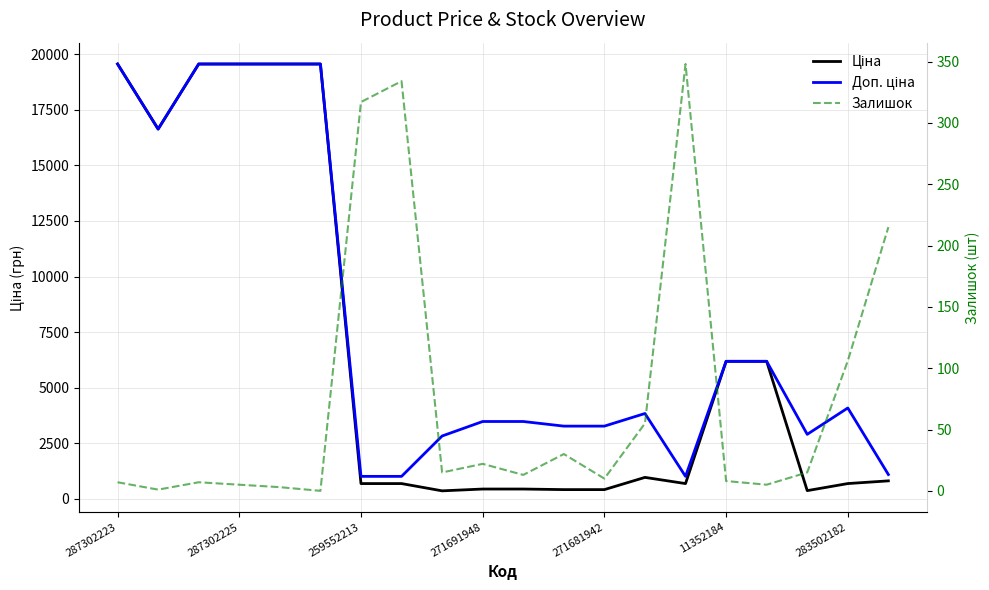

True or false: Залишок and Ціна cross at least once.

False